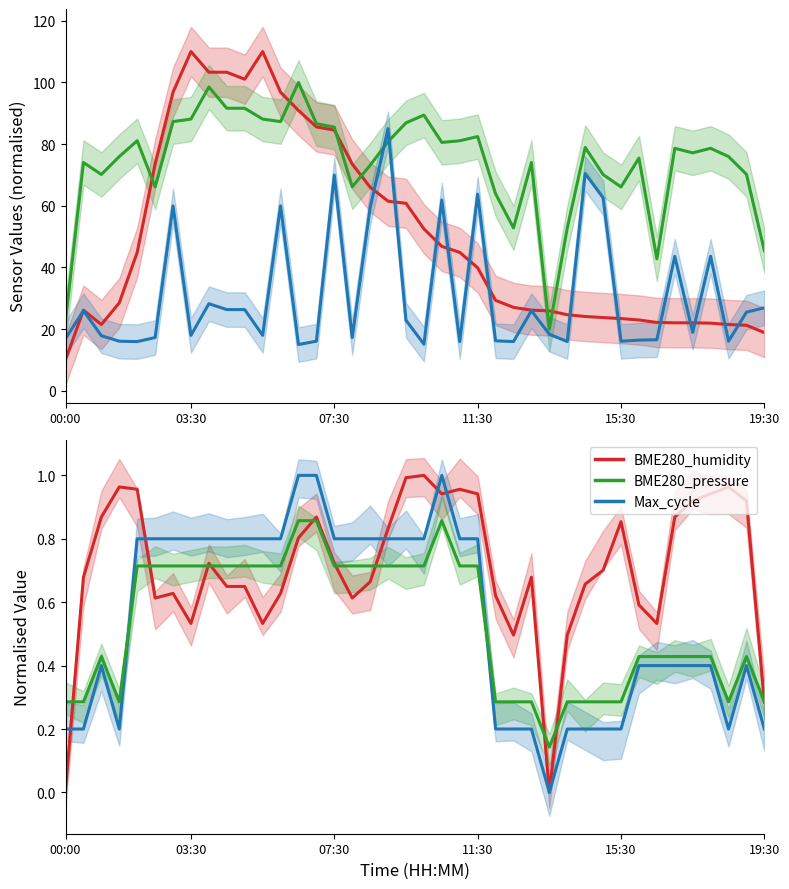

After their last crossing, which series has the higher values: BME280_pressure or BME280_humidity?

BME280_pressure